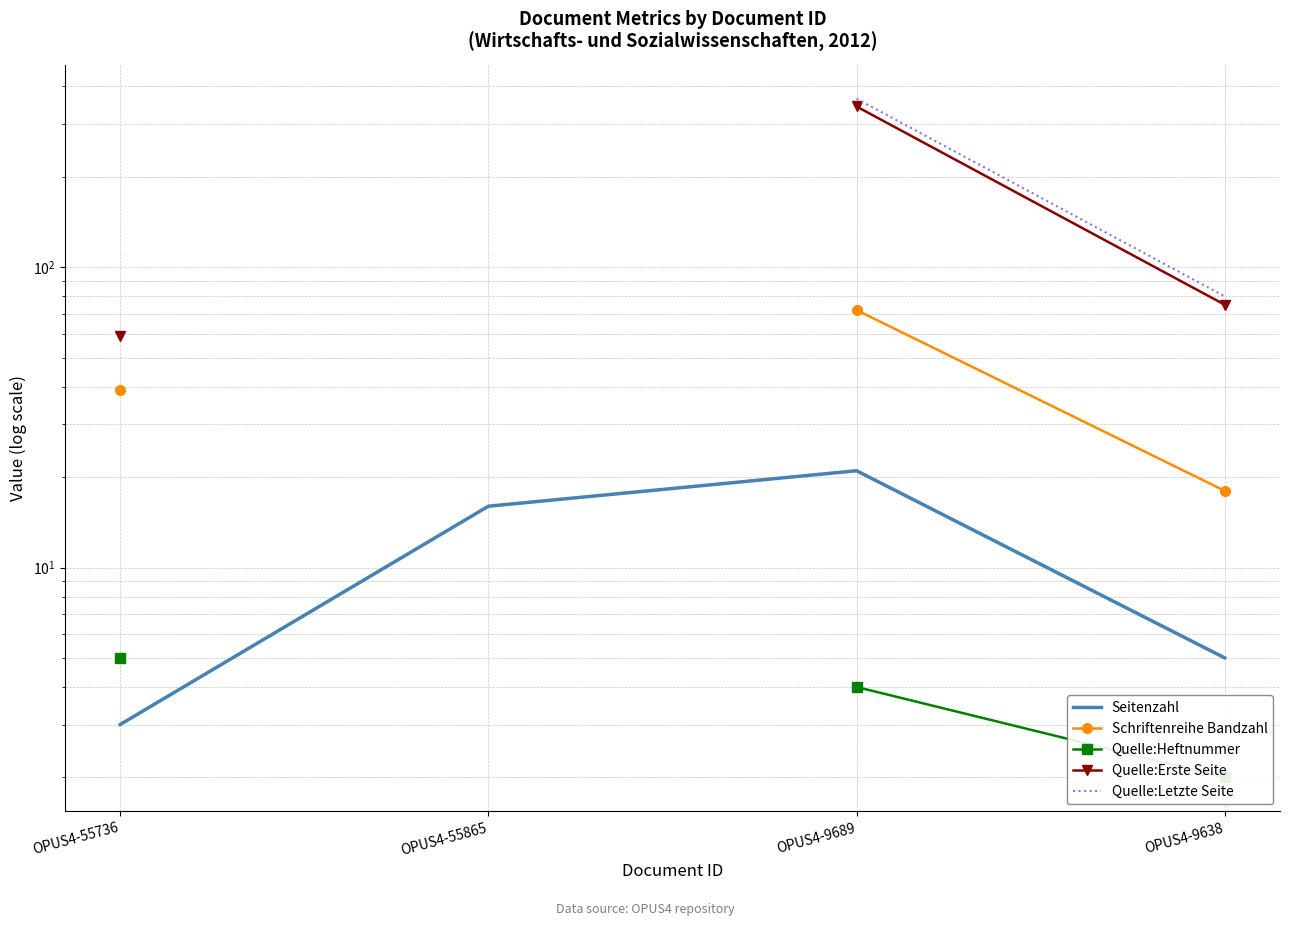

How many lines are shown in the chart?

5